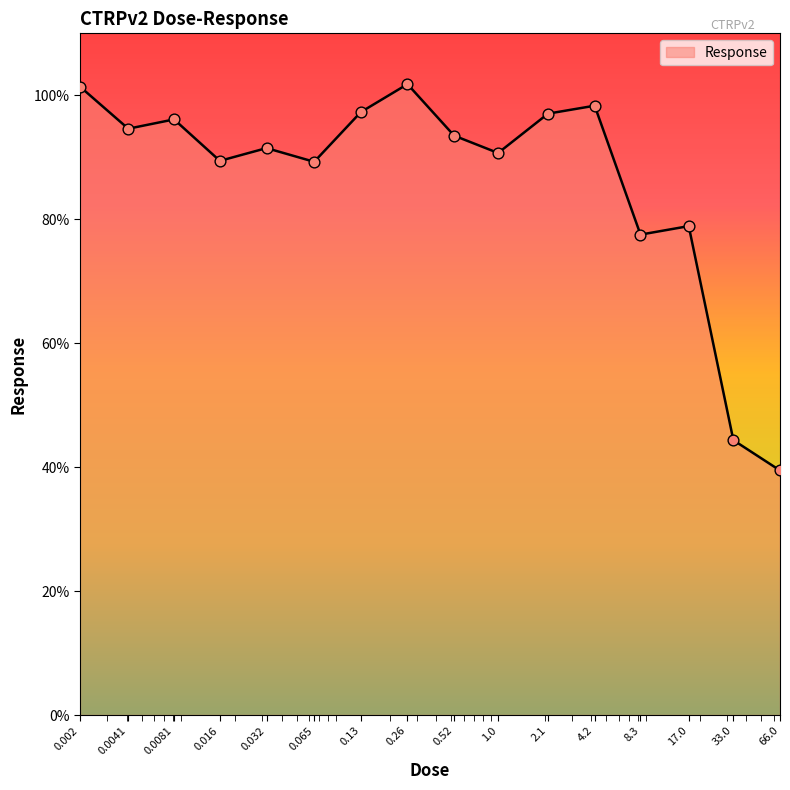

What is the minimum value shown in the chart?

39.5